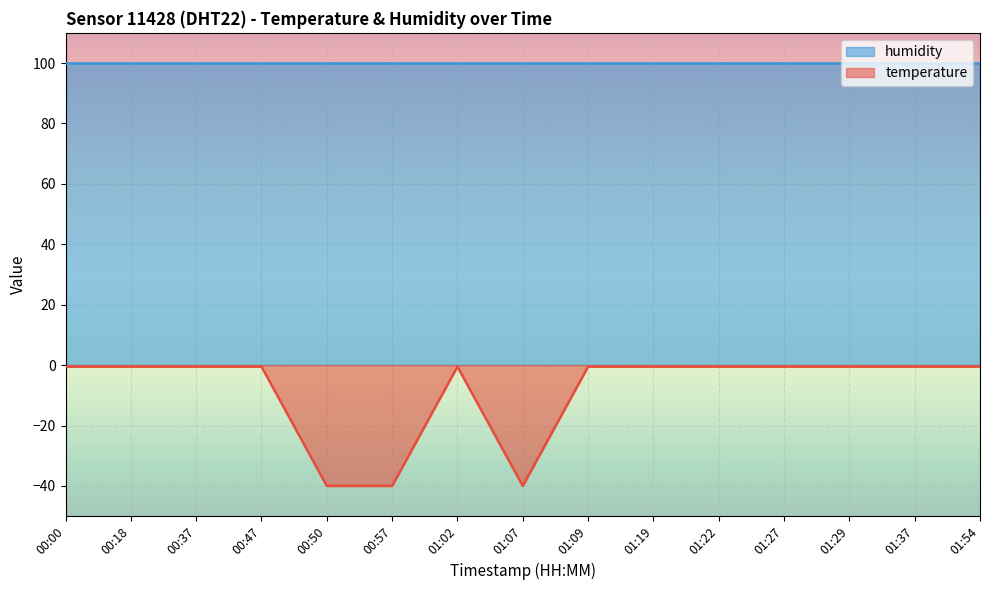

How many data points does each series have?

15